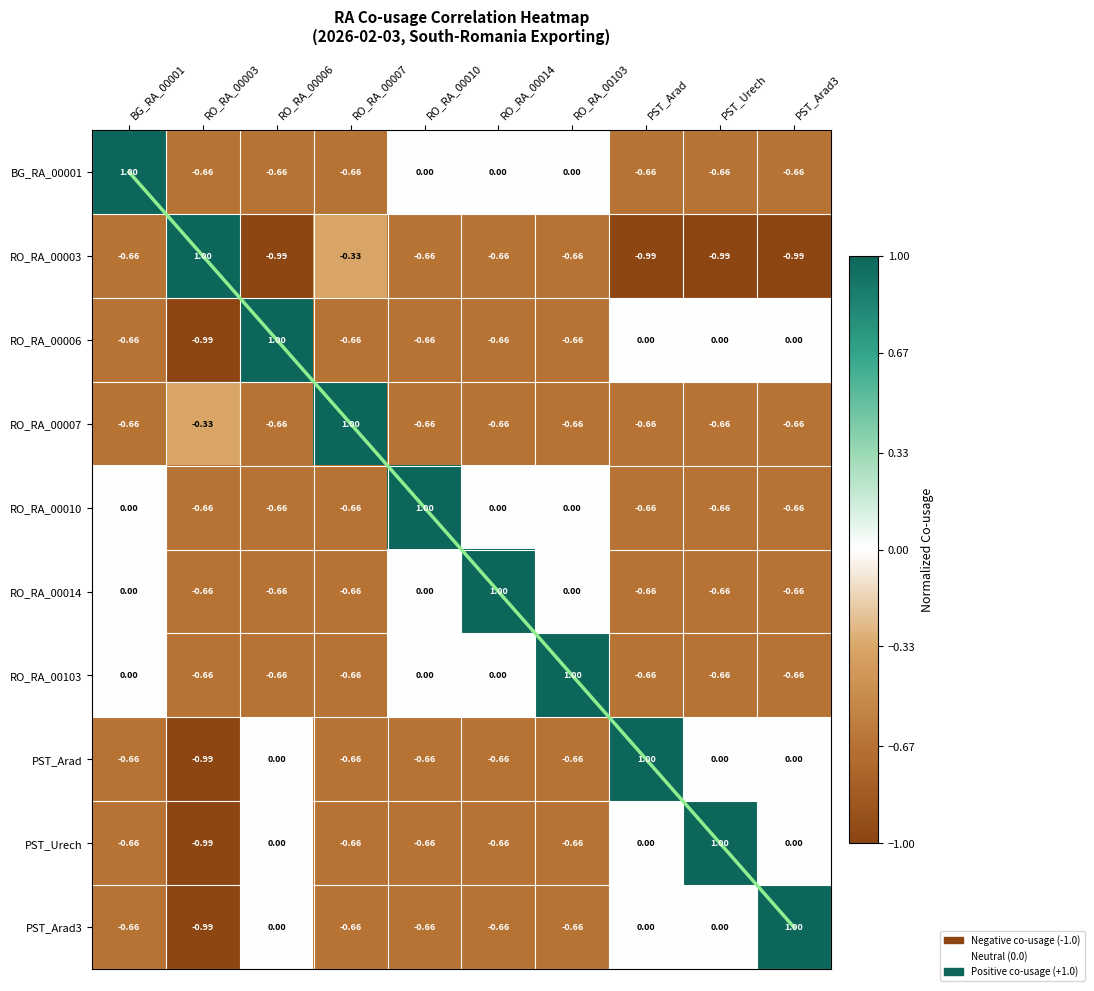

How many values in RO_RA_00006 are above zero?

1